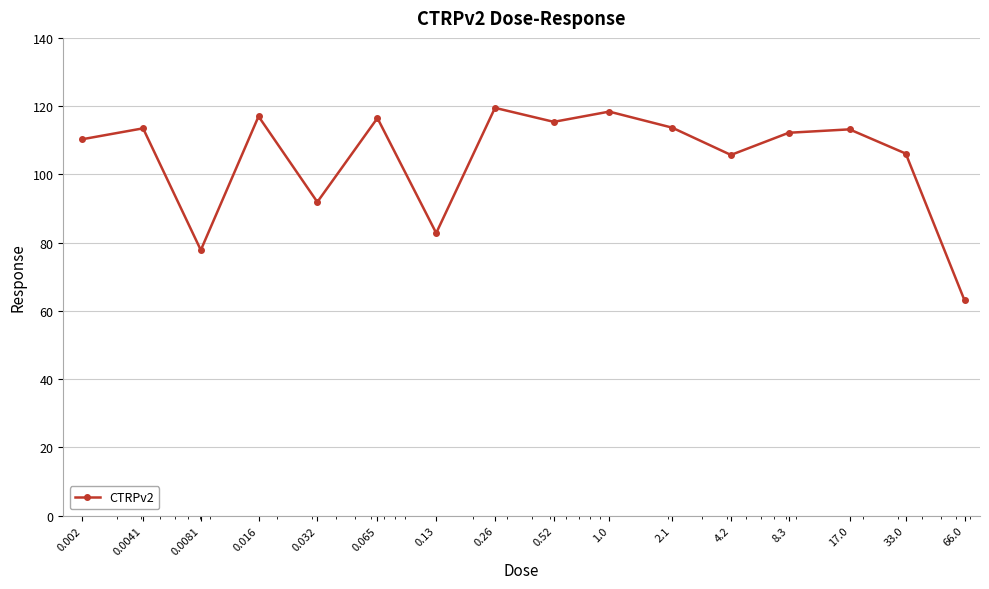

What is the smallest value displayed?

63.1